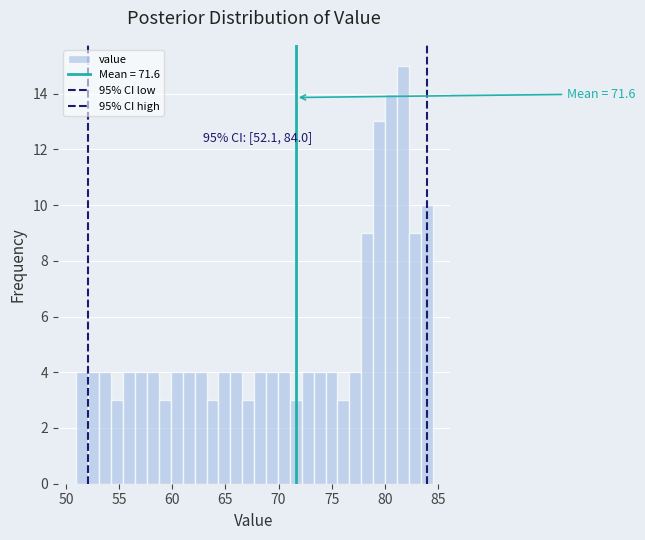

Read against the x-axis, roughly where is the centre of the tallest bar?

81.5